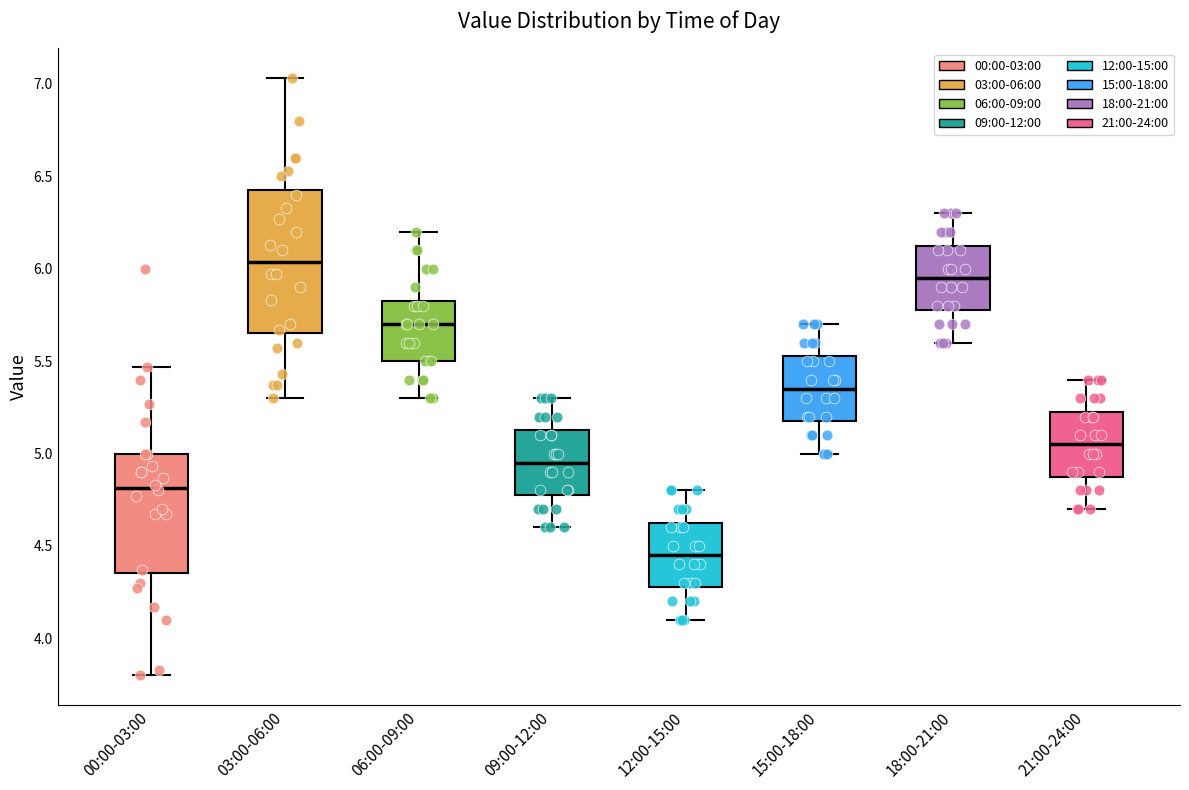

Reading left to right, read every box against the y-axis: the position of its median line, the range the box covers, and the ends of its whiskers. The values are not printed on the chart, so give them approximately, as read against the axis.

00:00-03:00: median 4.80, box 4.35 to 5.00, whiskers 3.80 to 5.45
03:00-06:00: median 6.05, box 5.65 to 6.45, whiskers 5.30 to 7.05
06:00-09:00: median 5.70, box 5.50 to 5.85, whiskers 5.30 to 6.20
09:00-12:00: median 4.95, box 4.80 to 5.15, whiskers 4.60 to 5.30
12:00-15:00: median 4.45, box 4.30 to 4.65, whiskers 4.10 to 4.80
15:00-18:00: median 5.35, box 5.20 to 5.55, whiskers 5.00 to 5.70
18:00-21:00: median 5.95, box 5.80 to 6.15, whiskers 5.60 to 6.30
21:00-24:00: median 5.05, box 4.90 to 5.25, whiskers 4.70 to 5.40